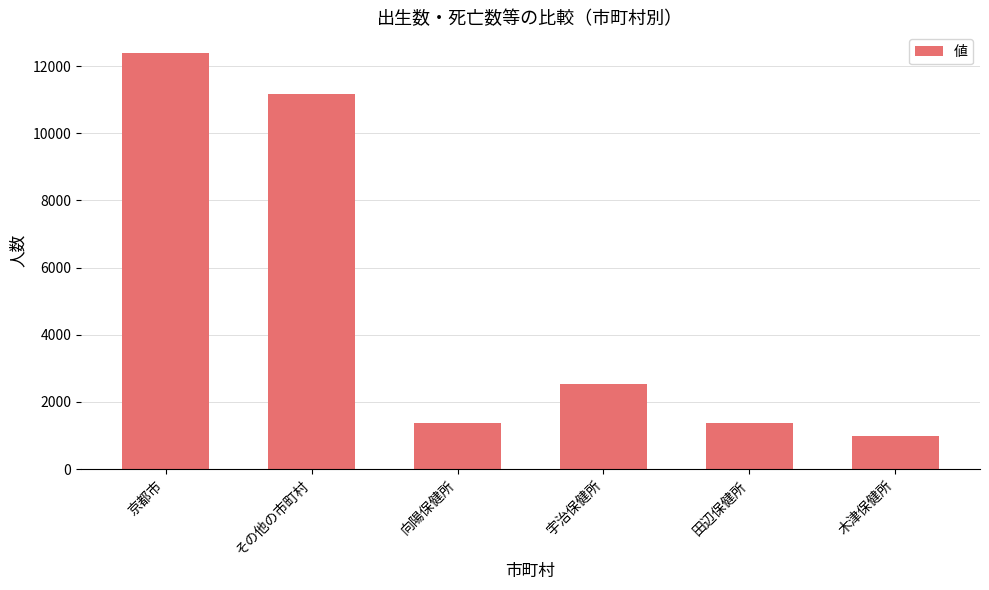

At which label does the data first exceed 2526?

京都市